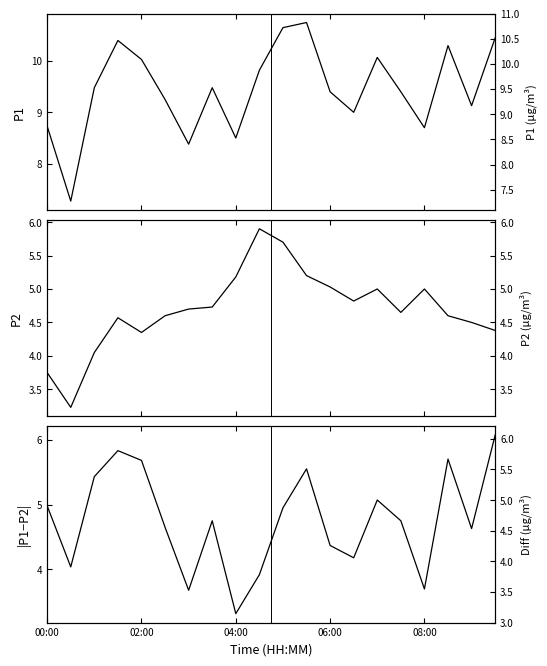

At which category is the sum across all series the highest?

11